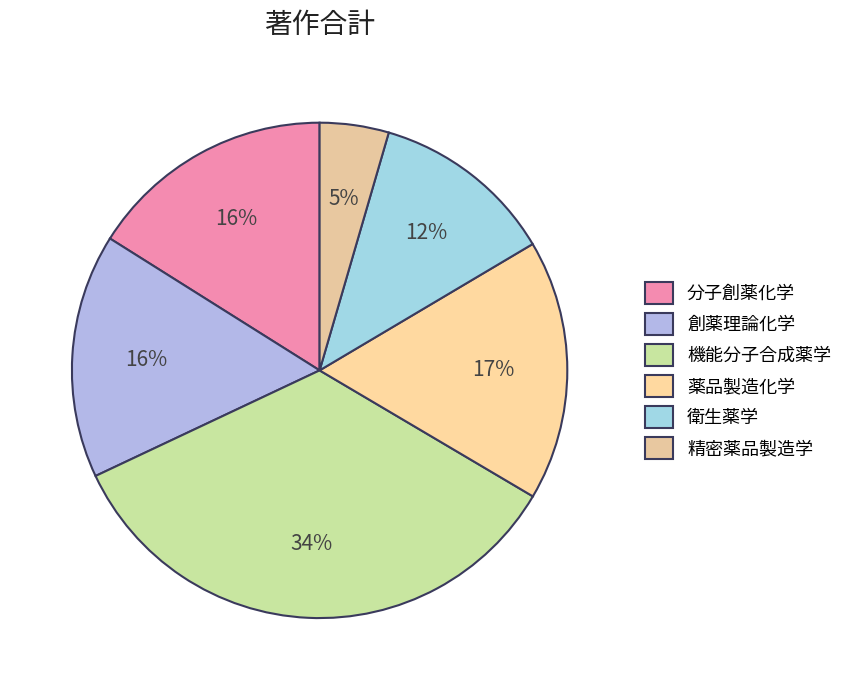

To the nearest percent, what portion does 分子創薬化学 represent?

16%